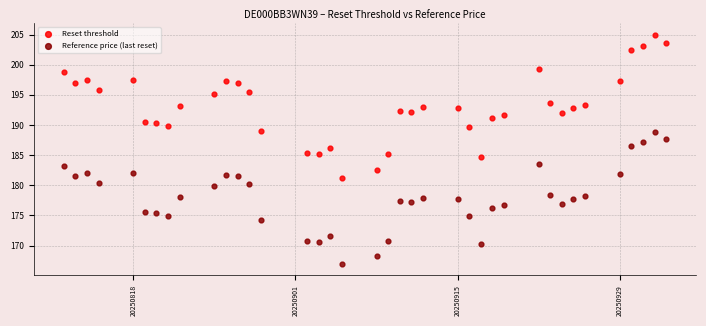

Which series contains the highest Y value?

Reset threshold